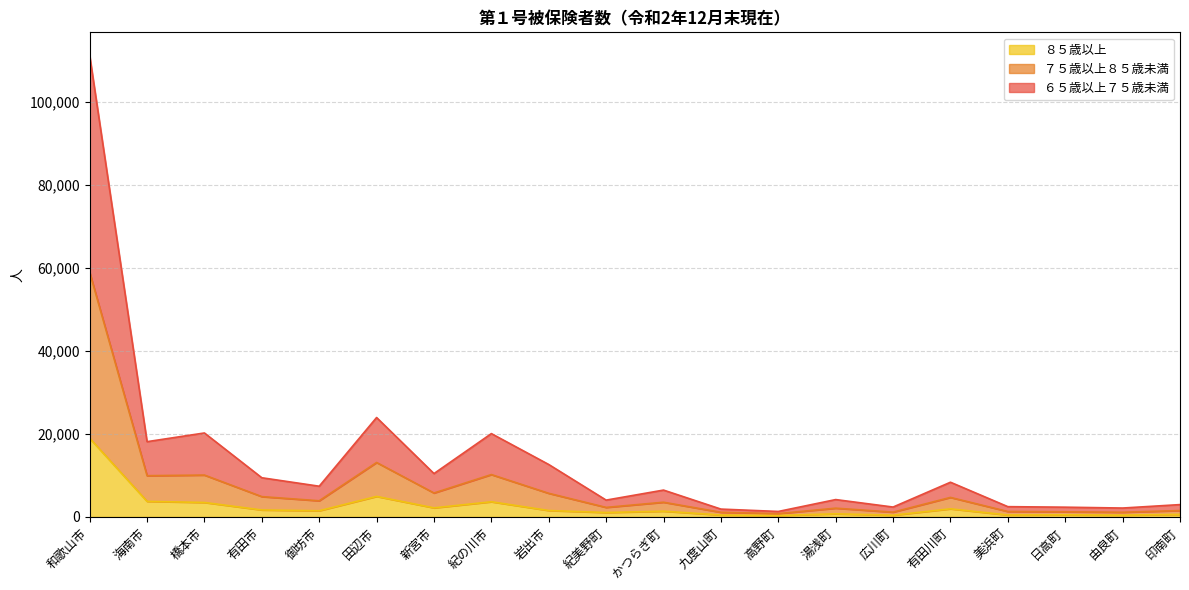

List the labels in order of ６５歳以上７５歳未満 value, largest first.

和歌山市, 田辺市, 橋本市, 紀の川市, 海南市, 岩出市, 新宮市, 有田市, 有田川町, 御坊市, かつらぎ町, 湯浅町, 紀美野町, 印南町, 美浜町, 広川町, 日高町, 由良町, 九度山町, 高野町